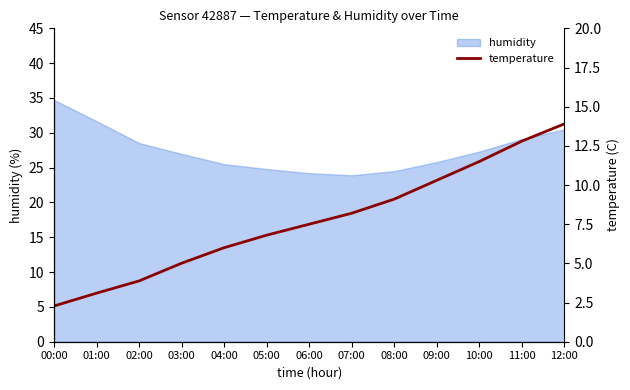

How many values exceed 7?

7